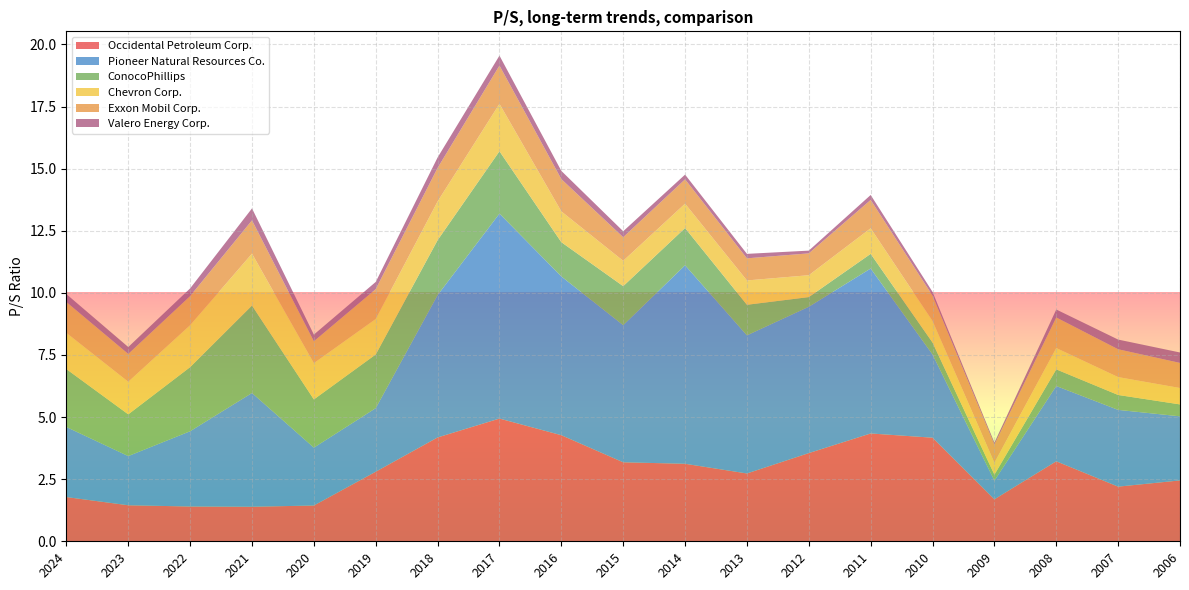

Reading left to right, list all the values displayed in this chart.

Occidental Petroleum Corp.: 1.8	1.4	1.4	1.4	1.4	2.8	4.2	4.9	4.3	3.2	3.1	2.7	3.5	4.3	4.2	1.7	3.2	2.2	2.5
Pioneer Natural Resources Co.: 2.8	2.0	3.0	4.6	2.3	2.6	5.7	8.2	6.4	5.5	8.0	5.6	5.9	6.6	3.4	0.8	3.0	3.1	2.6
ConocoPhillips: 2.3	1.7	2.6	3.5	1.9	2.2	2.2	2.5	1.4	1.6	1.5	1.2	0.4	0.6	0.5	0.2	0.7	0.6	0.5
Chevron Corp.: 1.5	1.3	1.7	2.1	1.5	1.4	1.6	1.9	1.2	1.0	1.0	1.0	0.9	1.0	0.9	0.5	0.9	0.7	0.7
Exxon Mobil Corp.: 1.2	1.1	1.2	1.3	0.9	1.2	1.4	1.5	1.3	0.9	1.0	0.9	0.9	1.1	1.0	0.7	1.2	1.1	1.0
Valero Energy Corp.: 0.3	0.3	0.3	0.5	0.3	0.3	0.4	0.4	0.3	0.2	0.2	0.2	0.1	0.2	0.1	0.1	0.3	0.4	0.4